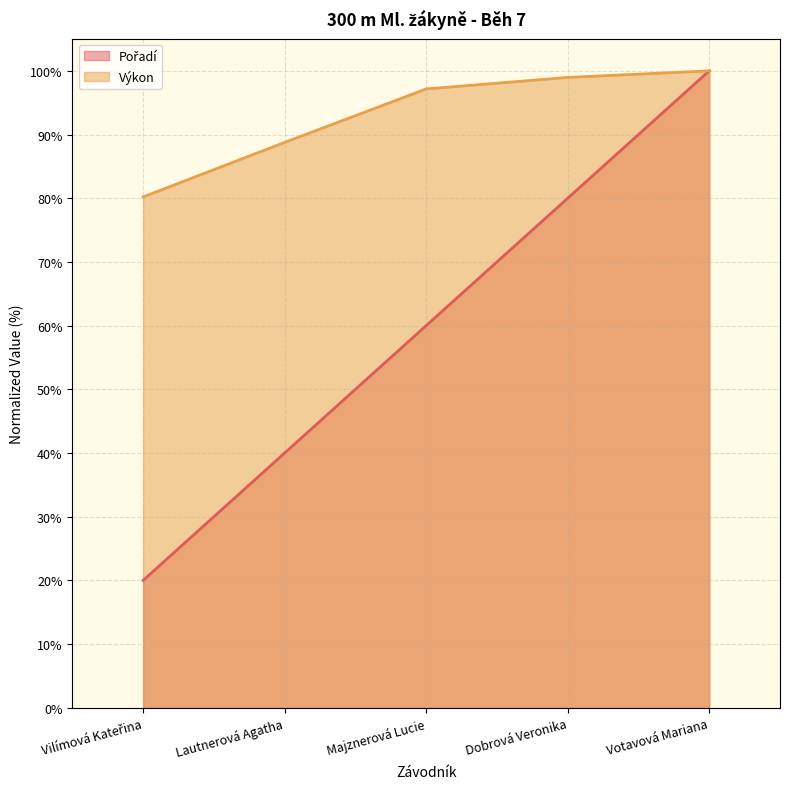

What is the minimum value for Výkon?

80.2